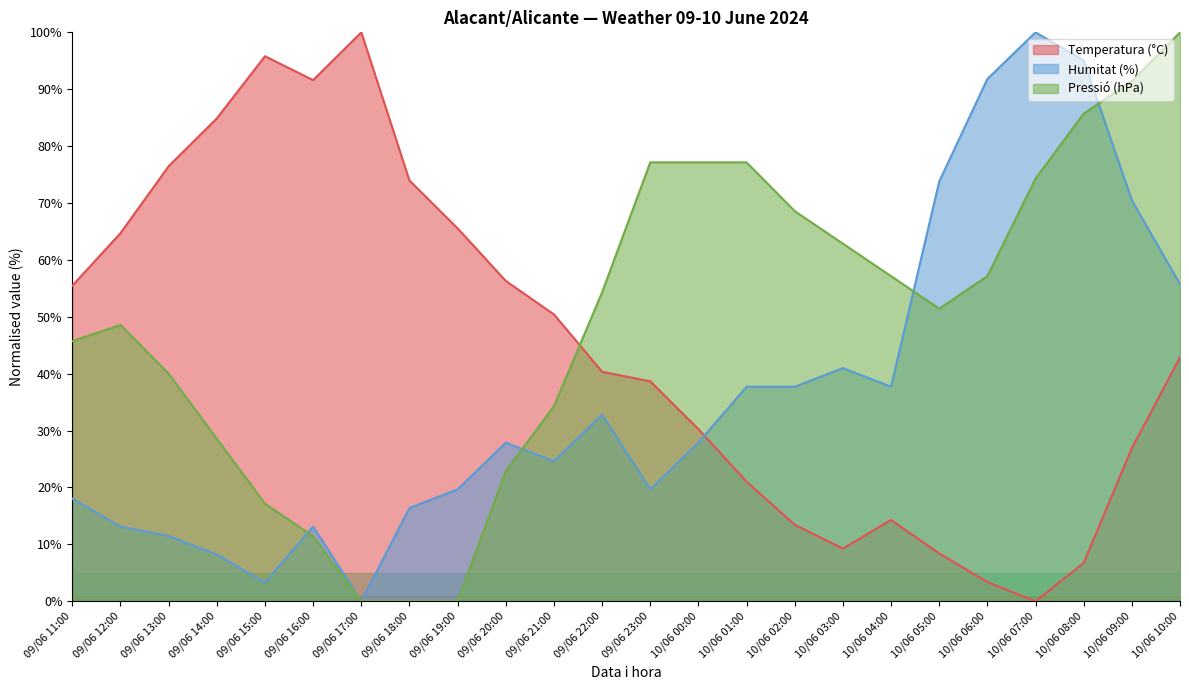

Which category has the lowest value in the Pressió (hPa) series?

09/06 17:00